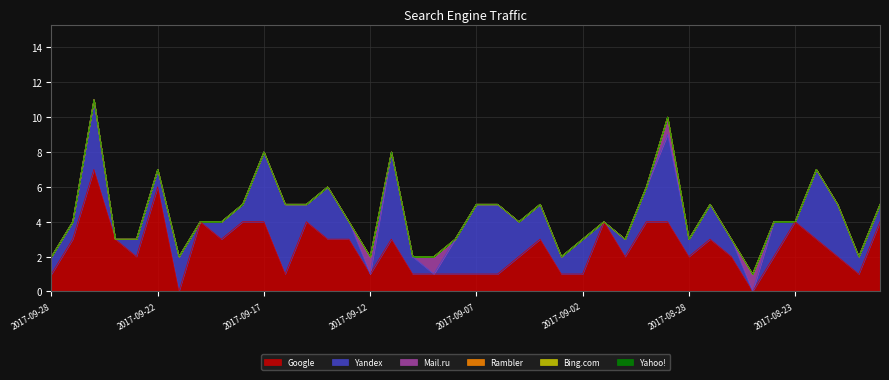

At how many categories does at least one series exceed 4?

4